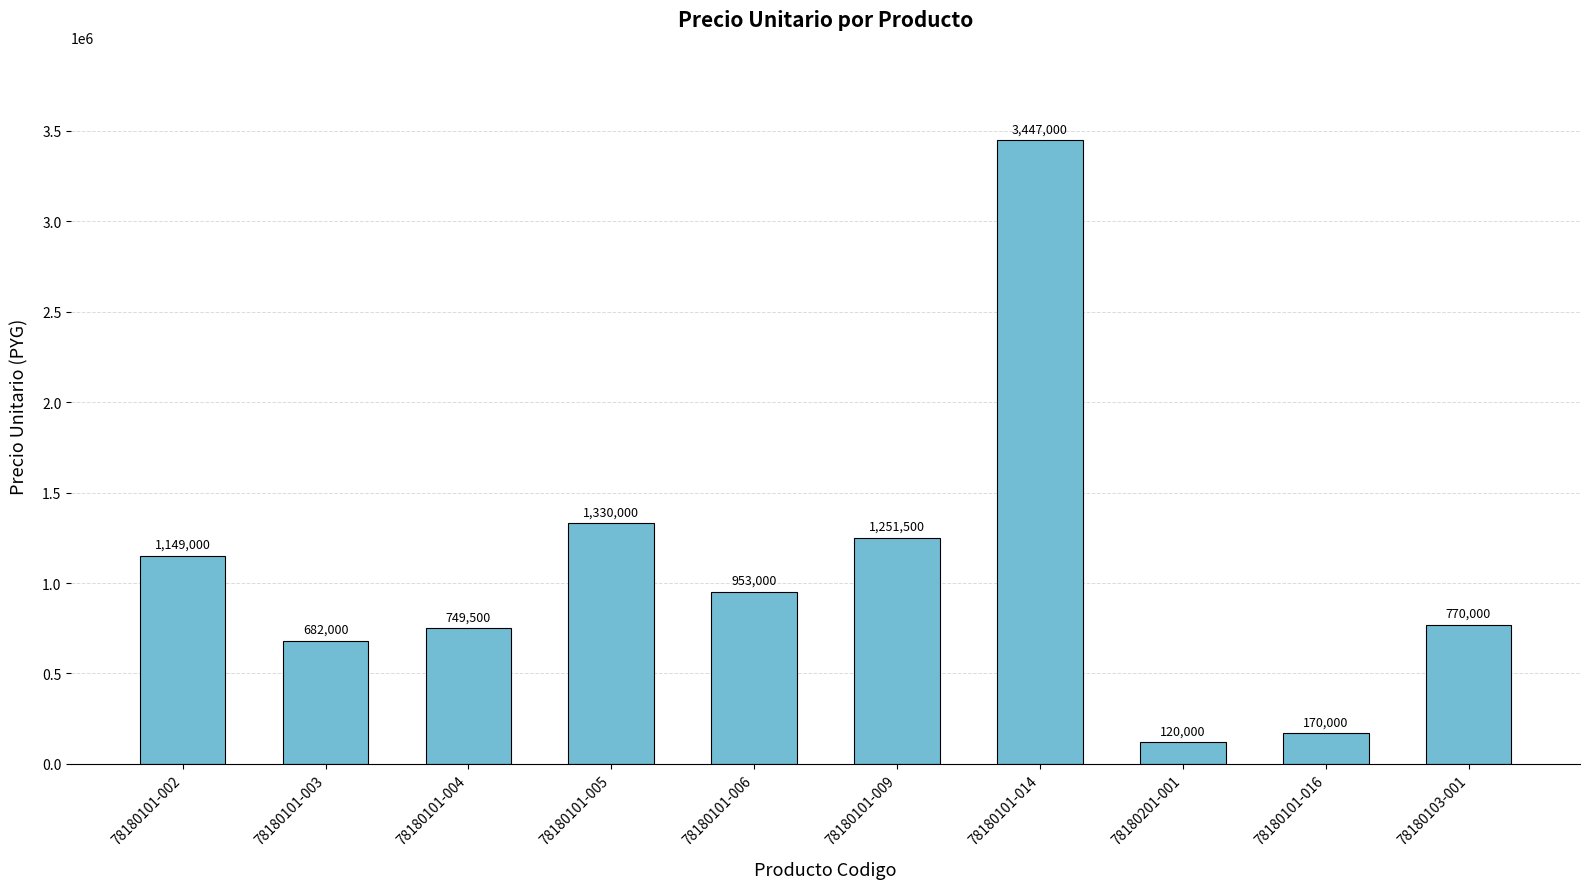

What is the label of the 4th bar from the right?

78180101-014